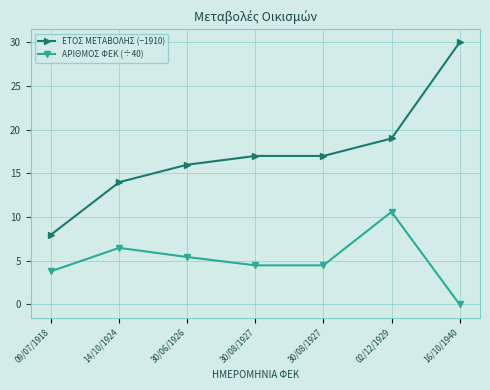

Rank the series at 30/06/1926 from highest to lowest value.

ΕΤΟΣ ΜΕΤΑΒΟΛΗΣ (−1910), ΑΡΙΘΜΟΣ ΦΕΚ (÷40)